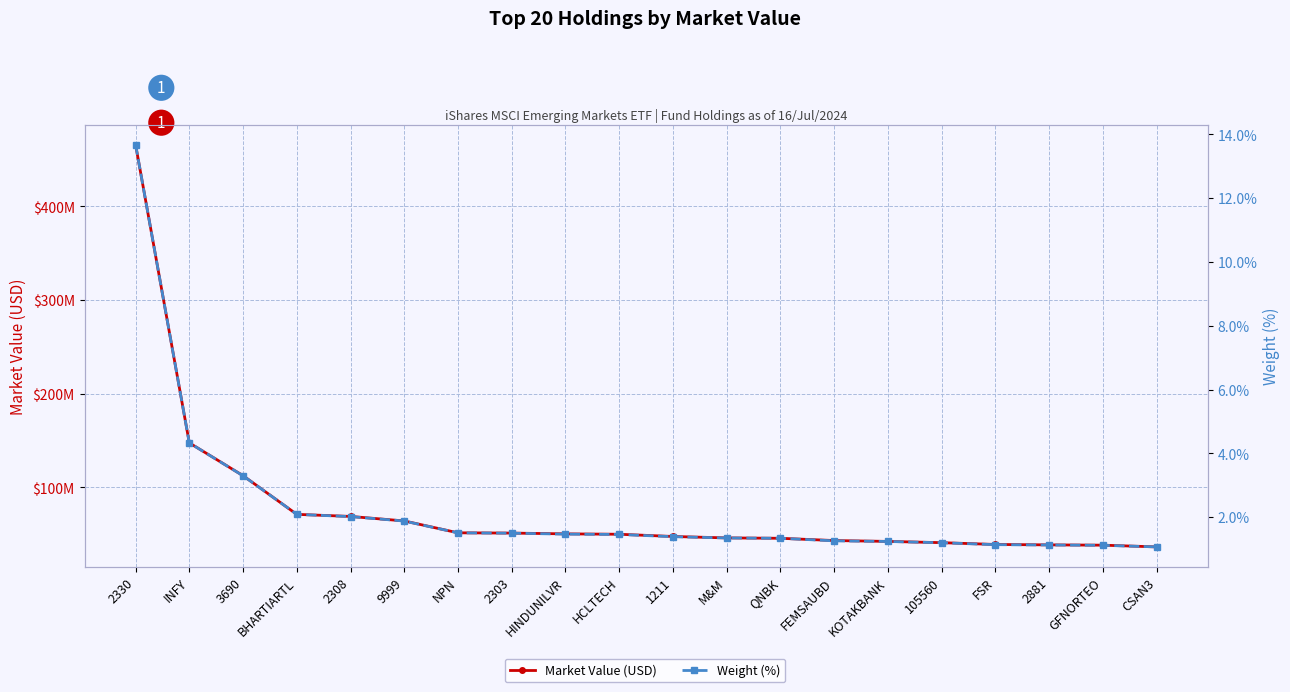

Which category has the lowest value in the Market Value (USD) series?

CSAN3